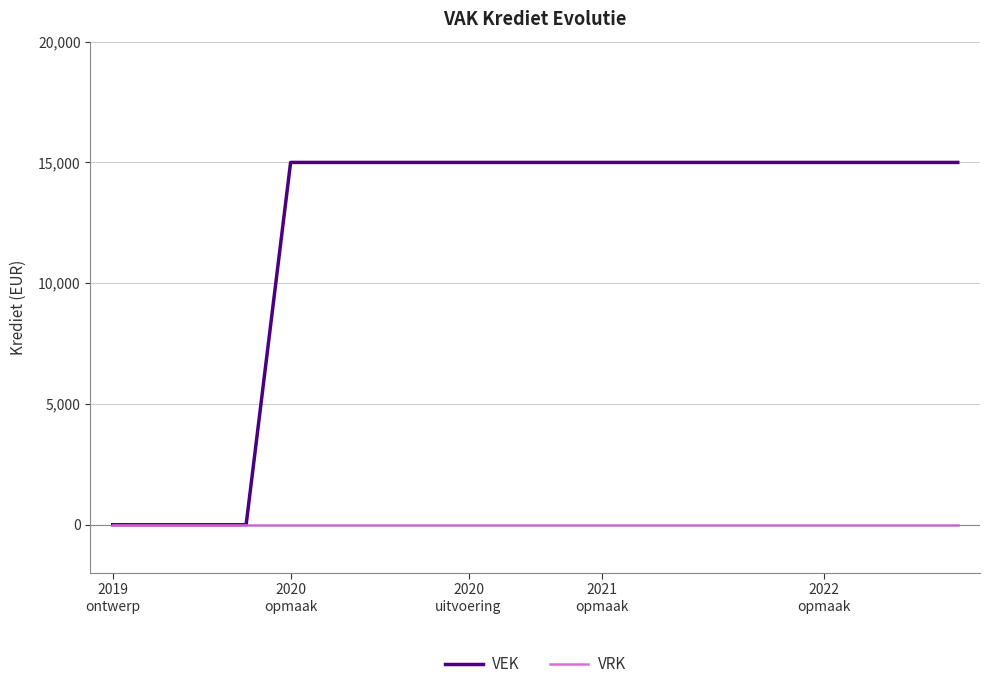

Which series has the largest total across all categories?

VEK